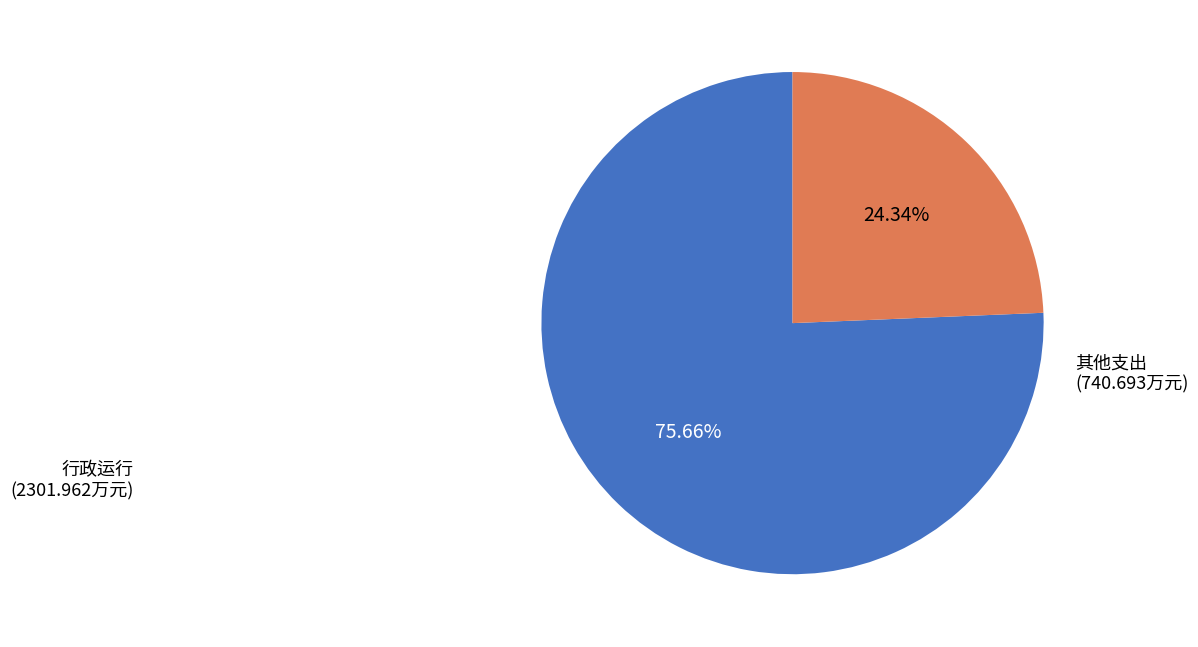

Is the sum of 行政运行 (2301.962万元) and 其他支出 (740.693万元) greater than half?

Yes